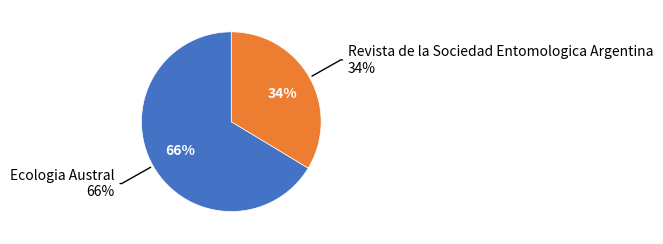

To the nearest percent, what is the average slice percentage?

50%